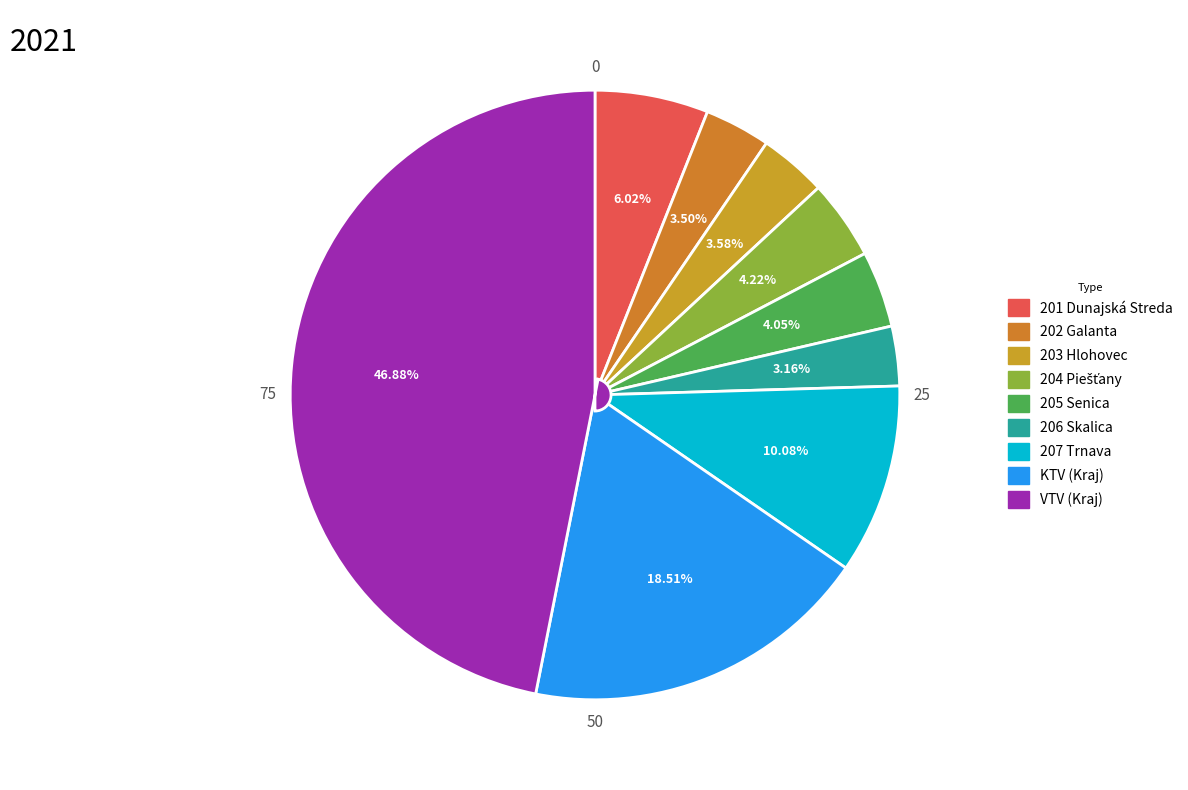

To the nearest percent, what portion does 202 Galanta represent?

3%